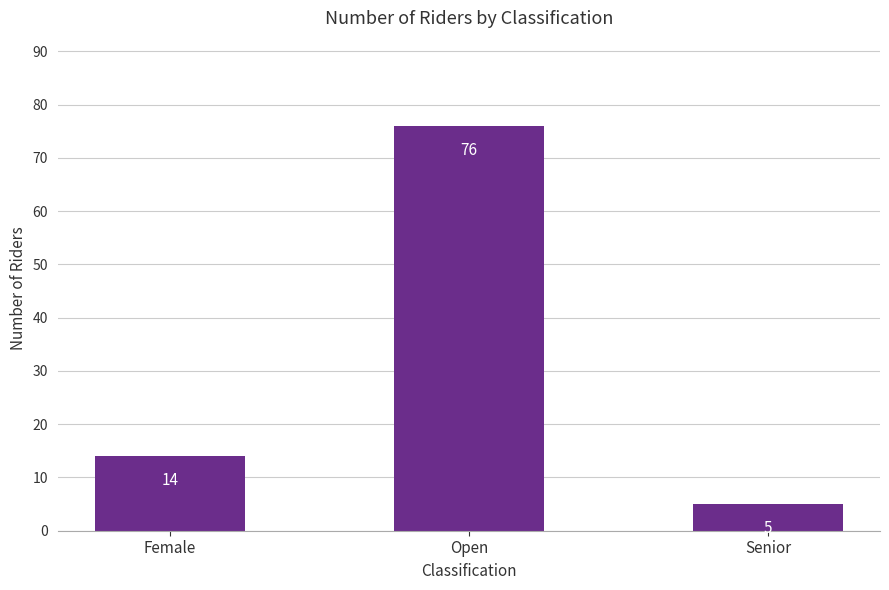

What is the difference between the maximum and minimum values?

71